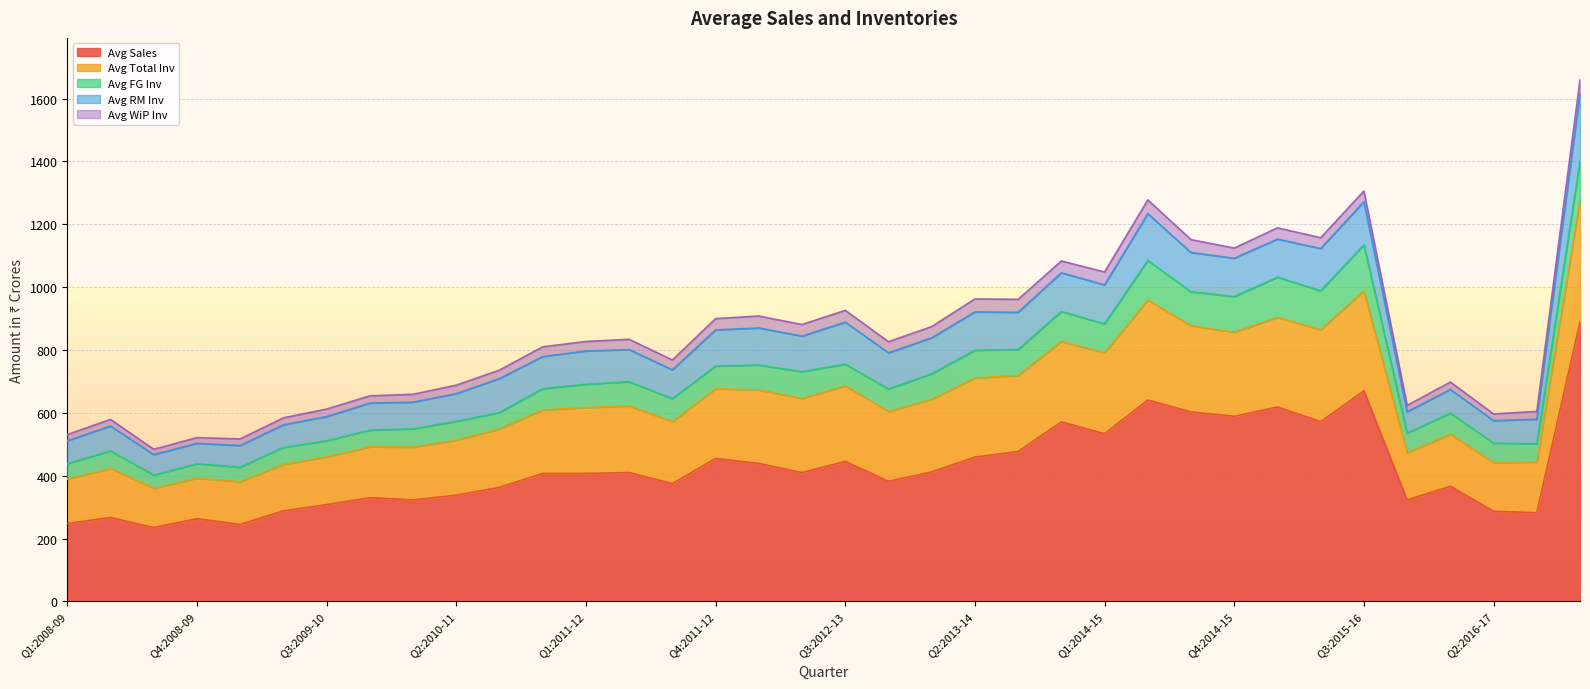

What is the average value of the Avg FG Inv series?

77.7